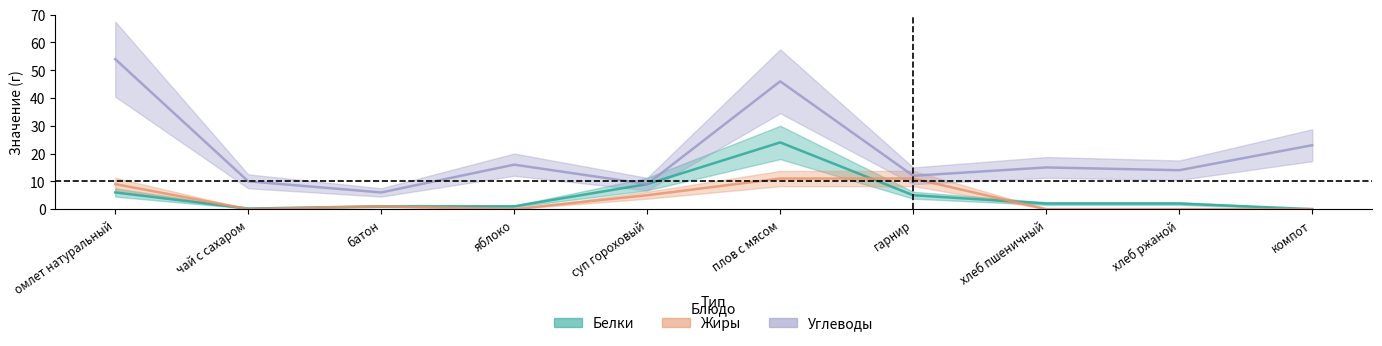

What is the difference between the highest and lowest values at батон?

5.0